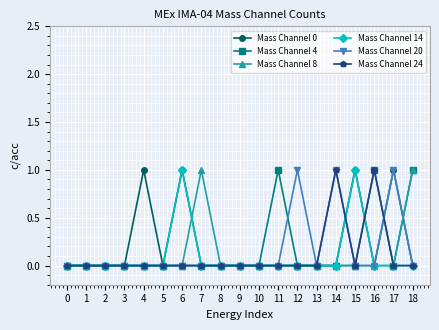

The value of Mass Channel 20 at 6 is 0. True or false?

True